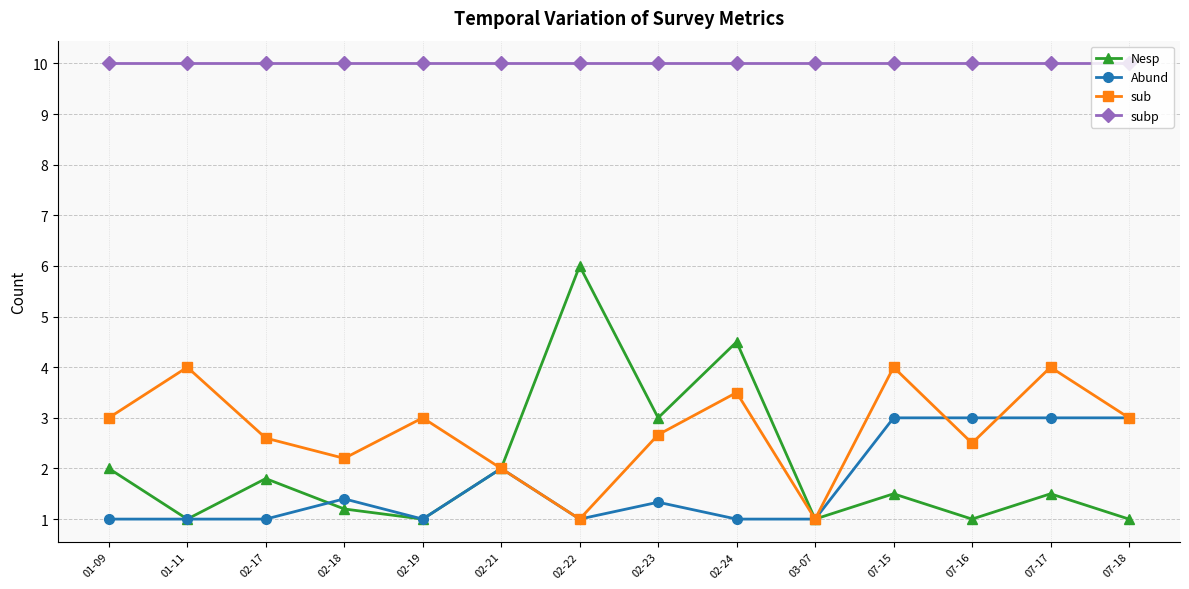

True or false: Nesp and Abund intersect in this chart.

True